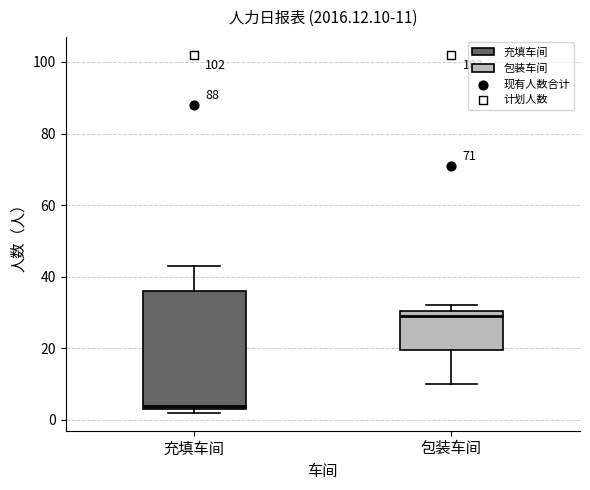

Comparing the boxes themselves (not the whiskers), which one is the tallest?

充填车间